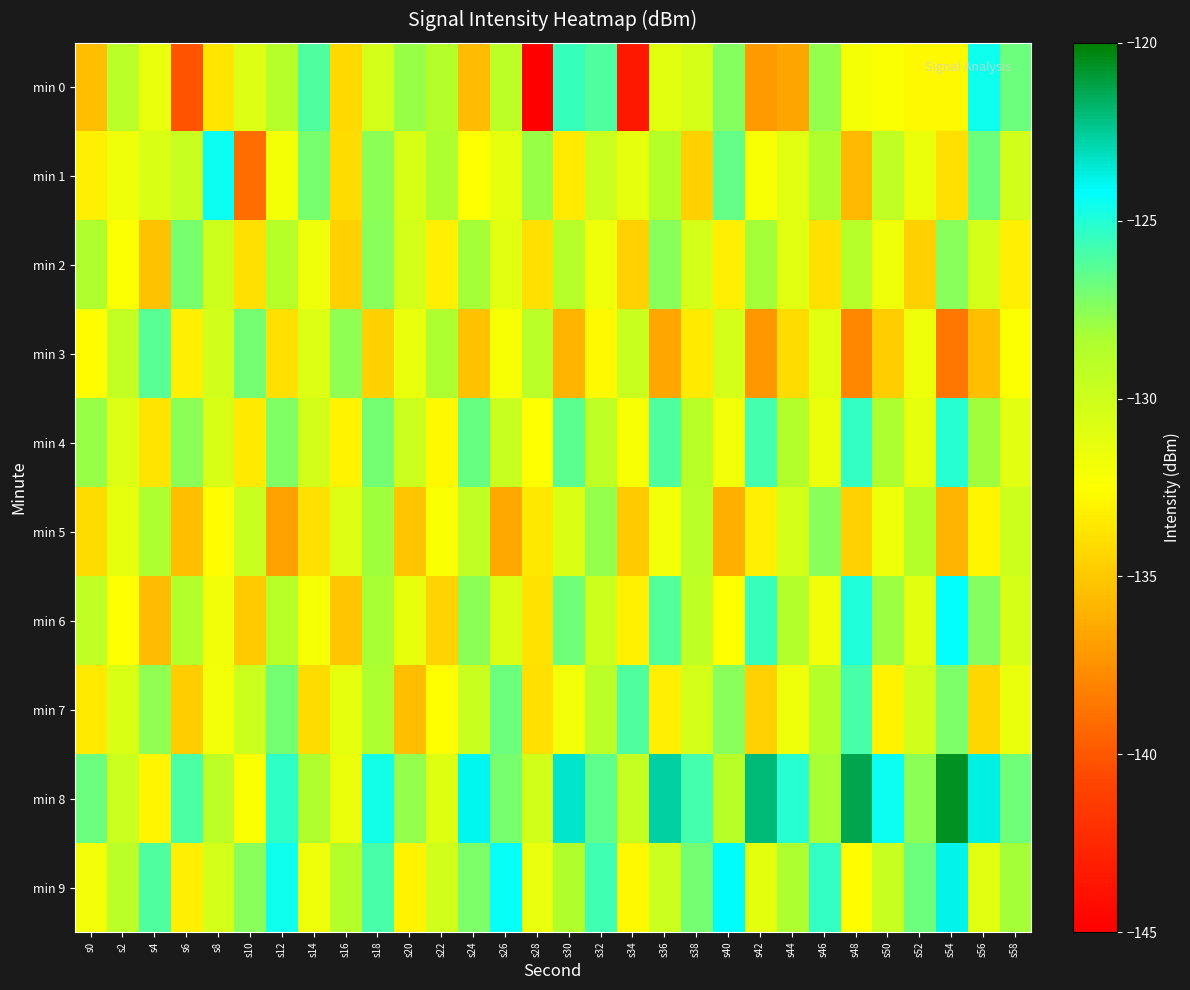

Reading left to right, what are all the values shown in this chart?

min 0: s0=-135.5	s2=-129.0	s4=-131.4	s6=-140.2	s8=-133.7	s10=-130.8	s12=-128.8	s14=-126.1	s16=-134.2	s18=-130.3	s20=-127.9	s22=-128.8	s24=-135.5	s26=-129.2	s28=-145.4	s30=-125.5	s32=-126.1	s34=-143.5	s36=-131.0	s38=-130.4	s40=-127.4	s42=-137.1	s44=-136.6	s46=-127.8	s48=-132.0	s50=-132.3	s52=-132.7	s54=-132.8	s56=-124.5	s58=-126.8
min 1: s0=-133.3	s2=-131.7	s4=-130.6	s6=-129.6	s8=-124.5	s10=-139.1	s12=-132.0	s14=-127.1	s16=-134.1	s18=-127.6	s20=-130.5	s22=-128.3	s24=-132.5	s26=-131.2	s28=-127.9	s30=-133.5	s32=-129.9	s34=-131.2	s36=-128.8	s38=-134.6	s40=-126.5	s42=-132.1	s44=-131.0	s46=-128.5	s48=-135.7	s50=-129.3	s52=-131.6	s54=-133.9	s56=-126.8	s58=-130.1
min 2: s0=-128.5	s2=-132.3	s4=-135.2	s6=-127.1	s8=-130.0	s10=-133.9	s12=-128.8	s14=-131.7	s16=-134.6	s18=-127.5	s20=-130.3	s22=-133.2	s24=-128.1	s26=-131.0	s28=-133.9	s30=-128.8	s32=-131.7	s34=-134.6	s36=-127.5	s38=-130.3	s40=-133.2	s42=-128.1	s44=-131.0	s46=-133.9	s48=-128.8	s50=-131.7	s52=-134.6	s54=-127.5	s56=-130.3	s58=-133.2
min 3: s0=-132.6	s2=-129.5	s4=-126.3	s6=-133.2	s8=-130.1	s10=-127.0	s12=-133.9	s14=-130.8	s16=-127.7	s18=-134.6	s20=-131.5	s22=-128.3	s24=-135.2	s26=-132.1	s28=-129.0	s30=-135.9	s32=-132.8	s34=-129.7	s36=-136.6	s38=-133.5	s40=-130.3	s42=-137.2	s44=-134.1	s46=-131.0	s48=-137.9	s50=-134.8	s52=-131.7	s54=-138.6	s56=-135.5	s58=-132.3
min 4: s0=-127.9	s2=-130.8	s4=-133.7	s6=-127.6	s8=-130.5	s10=-133.4	s12=-127.3	s14=-130.2	s16=-133.1	s18=-127.0	s20=-129.9	s22=-132.8	s24=-126.7	s26=-129.6	s28=-132.5	s30=-126.4	s32=-129.3	s34=-132.2	s36=-126.1	s38=-129.0	s40=-131.9	s42=-125.8	s44=-128.7	s46=-131.6	s48=-125.5	s50=-128.4	s52=-131.3	s54=-125.2	s56=-128.1	s58=-131.0
min 5: s0=-134.1	s2=-131.2	s4=-128.3	s6=-135.5	s8=-132.6	s10=-129.7	s12=-136.8	s14=-133.9	s16=-130.9	s18=-128.0	s20=-135.1	s22=-132.2	s24=-129.3	s26=-136.5	s28=-133.6	s30=-130.7	s32=-127.8	s34=-134.9	s36=-131.9	s38=-129.0	s40=-136.1	s42=-133.2	s44=-130.3	s46=-127.5	s48=-134.6	s50=-131.7	s52=-128.8	s54=-135.9	s56=-132.9	s58=-130.0
min 6: s0=-129.3	s2=-132.5	s4=-135.6	s6=-128.7	s8=-131.8	s10=-134.9	s12=-128.9	s14=-132.0	s16=-135.1	s18=-128.2	s20=-131.3	s22=-134.5	s24=-127.6	s26=-130.7	s28=-133.8	s30=-126.9	s32=-130.0	s34=-133.1	s36=-126.2	s38=-129.3	s40=-132.4	s42=-125.6	s44=-128.7	s46=-131.8	s48=-124.9	s50=-128.0	s52=-131.1	s54=-124.2	s56=-127.3	s58=-130.4
min 7: s0=-133.5	s2=-130.6	s4=-127.7	s6=-134.8	s8=-131.9	s10=-129.9	s12=-127.0	s14=-134.1	s16=-131.2	s18=-128.3	s20=-135.5	s22=-132.6	s24=-129.7	s26=-126.8	s28=-133.9	s30=-131.9	s32=-129.0	s34=-126.1	s36=-133.2	s38=-130.3	s40=-127.5	s42=-134.6	s44=-131.7	s46=-128.8	s48=-125.9	s50=-133.0	s52=-130.1	s54=-127.2	s56=-134.3	s58=-131.4
min 8: s0=-126.8	s2=-129.9	s4=-132.9	s6=-126.0	s8=-129.1	s10=-132.2	s12=-125.3	s14=-128.5	s16=-131.6	s18=-124.7	s20=-127.8	s22=-130.9	s24=-124.0	s26=-127.1	s28=-130.2	s30=-123.3	s32=-126.4	s34=-129.6	s36=-122.7	s38=-125.8	s40=-128.9	s42=-122.0	s44=-125.1	s46=-128.2	s48=-121.3	s50=-124.4	s52=-127.6	s54=-120.7	s56=-123.8	s58=-126.9
min 9: s0=-131.9	s2=-129.0	s4=-126.1	s6=-133.2	s8=-130.3	s10=-127.4	s12=-124.6	s14=-131.7	s16=-128.8	s18=-125.9	s20=-133.0	s22=-130.1	s24=-127.2	s26=-124.3	s28=-131.4	s30=-128.6	s32=-125.7	s34=-132.8	s36=-129.9	s38=-127.0	s40=-124.1	s42=-131.2	s44=-128.3	s46=-125.4	s48=-132.6	s50=-129.7	s52=-126.8	s54=-123.9	s56=-131.0	s58=-128.1